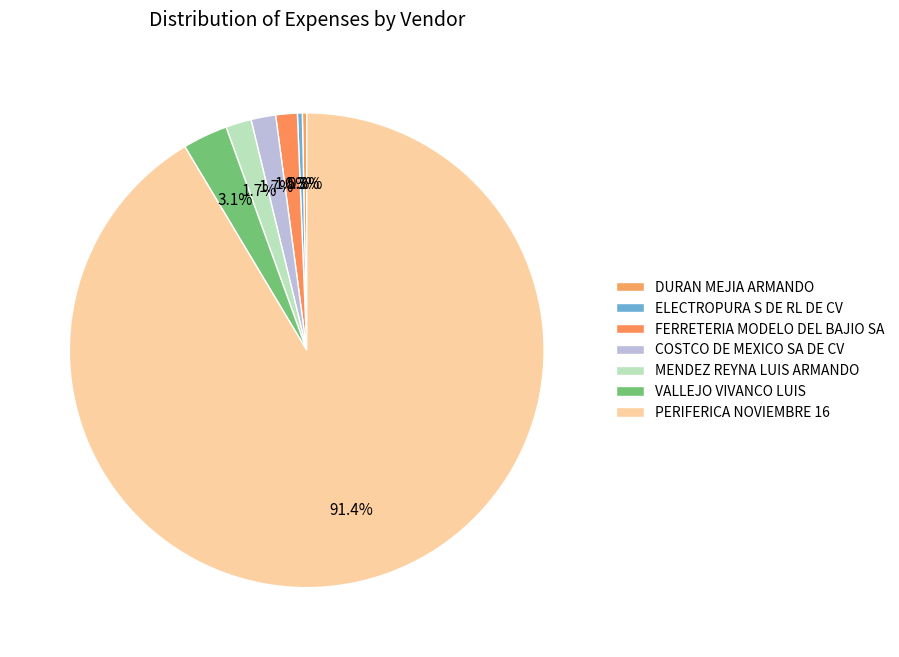

Does FERRETERIA MODELO DEL BAJIO SA represent more than half of the total?

No